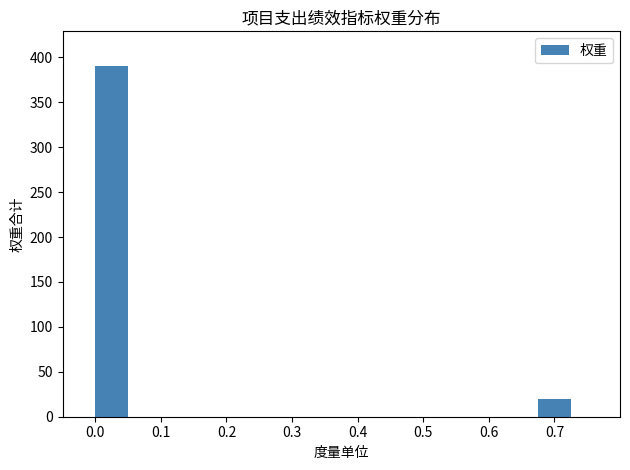

What is the change in value from 0.0 to 0.7?

-370